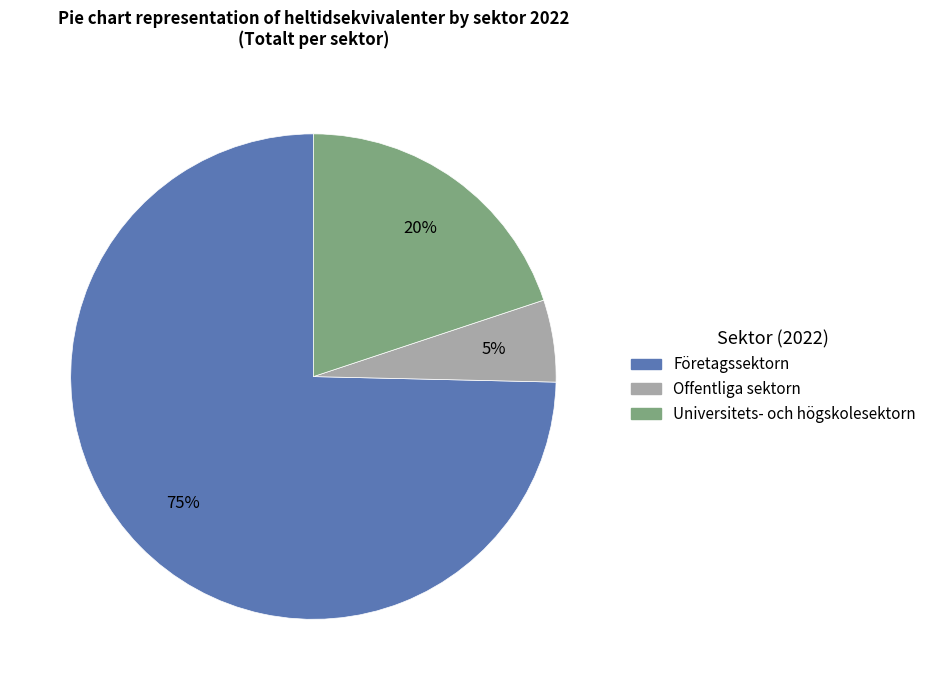

How many segments does this pie chart have?

3